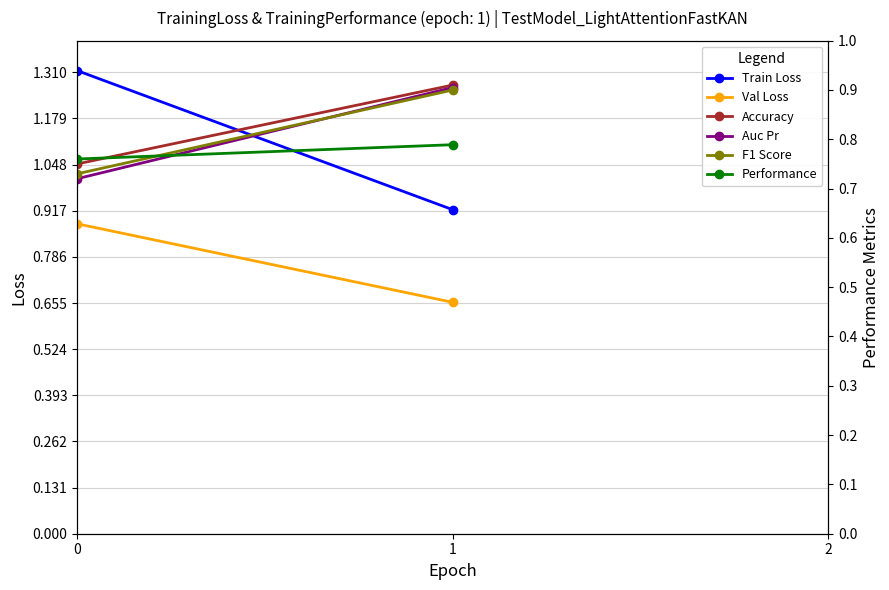

Reading left to right, transcribe all the data shown in this chart.

Train Loss: 1.3	0.9
Val Loss: 0.9	0.7
Accuracy: 0.8	0.9
Auc Pr: 0.7	0.9
F1 Score: 0.7	0.9
Performance: 0.8	0.8